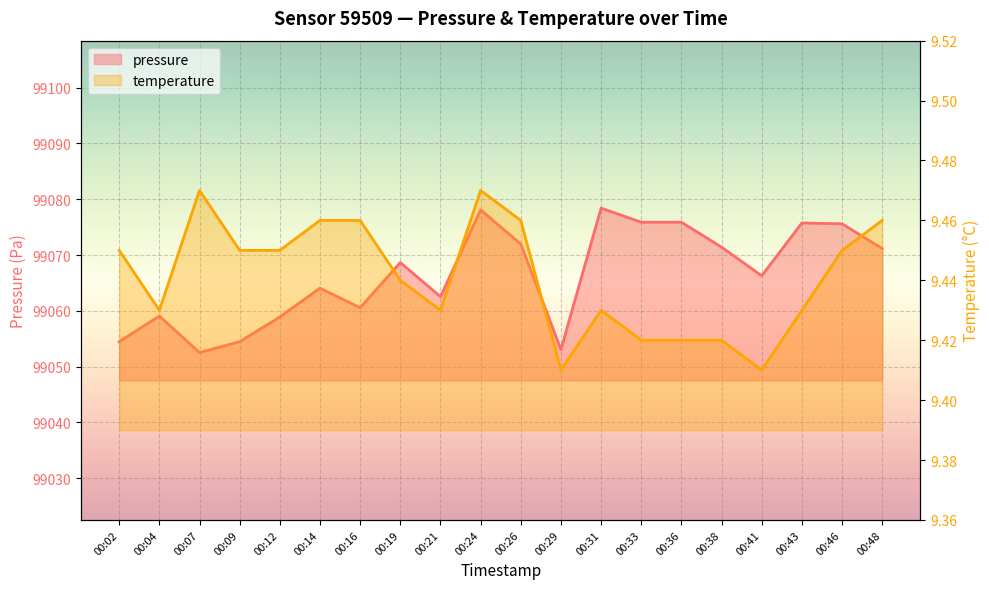

List the labels in order of temperature value, largest first.

00:07, 00:24, 00:14, 00:16, 00:26, 00:48, 00:02, 00:09, 00:12, 00:46, 00:19, 00:04, 00:21, 00:31, 00:43, 00:33, 00:36, 00:38, 00:29, 00:41